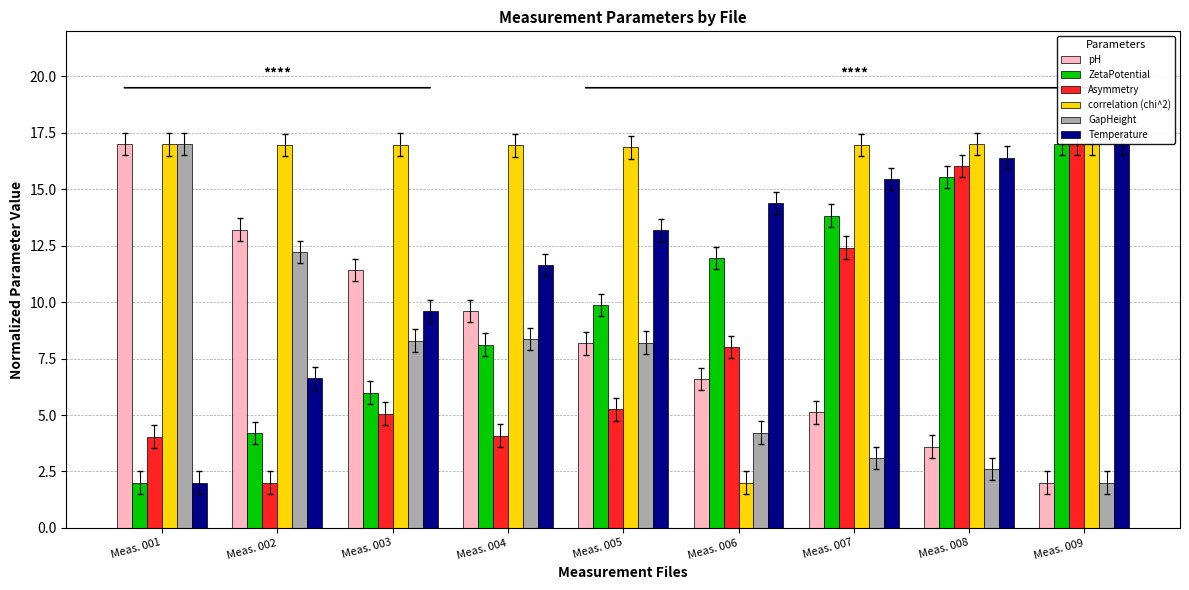

Where does the Temperature series first go above 13?

Meas. 005